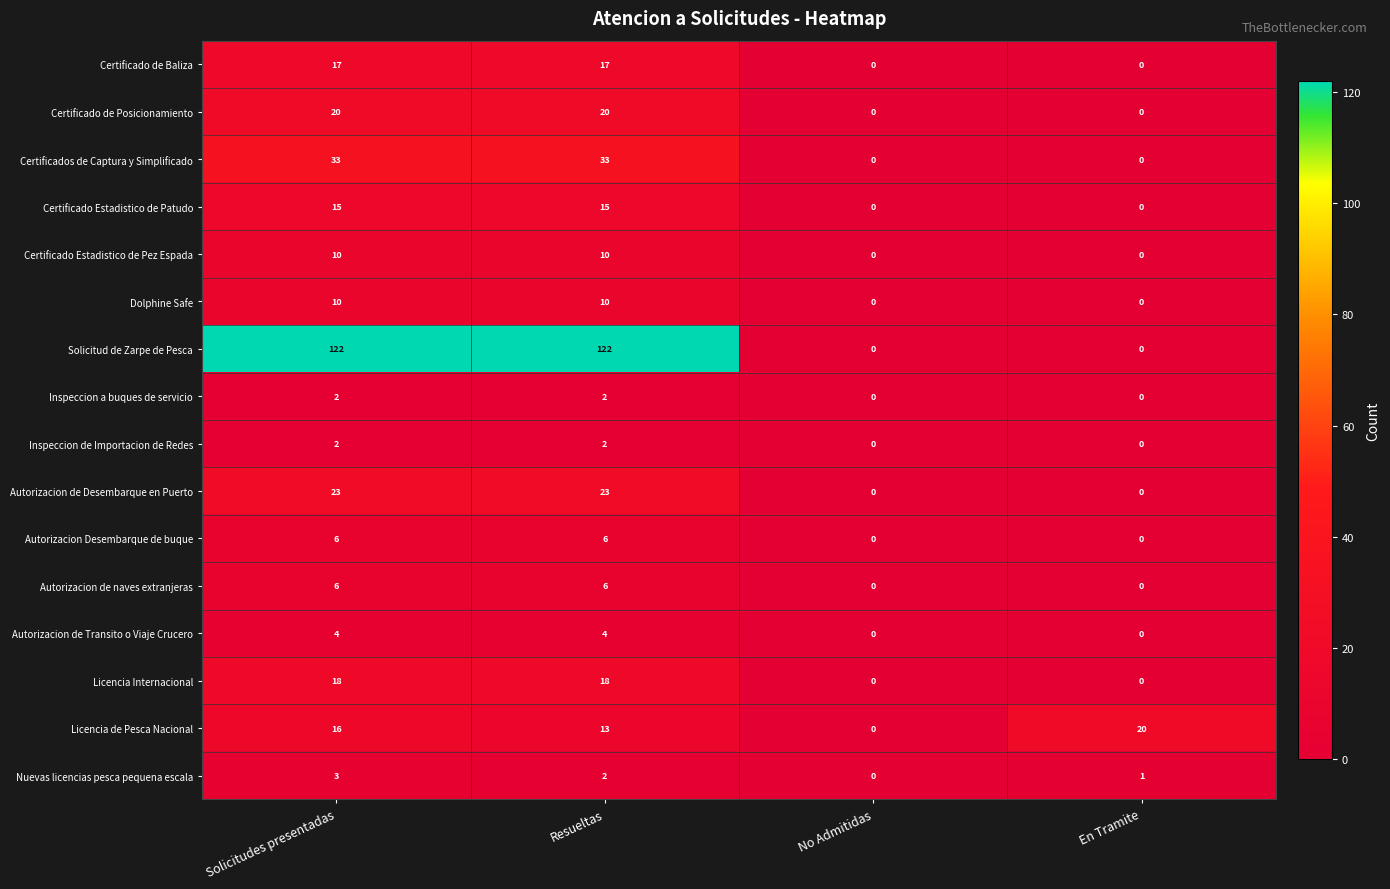

Which series has the widest spread of values?

Solicitud de Zarpe de Pesca